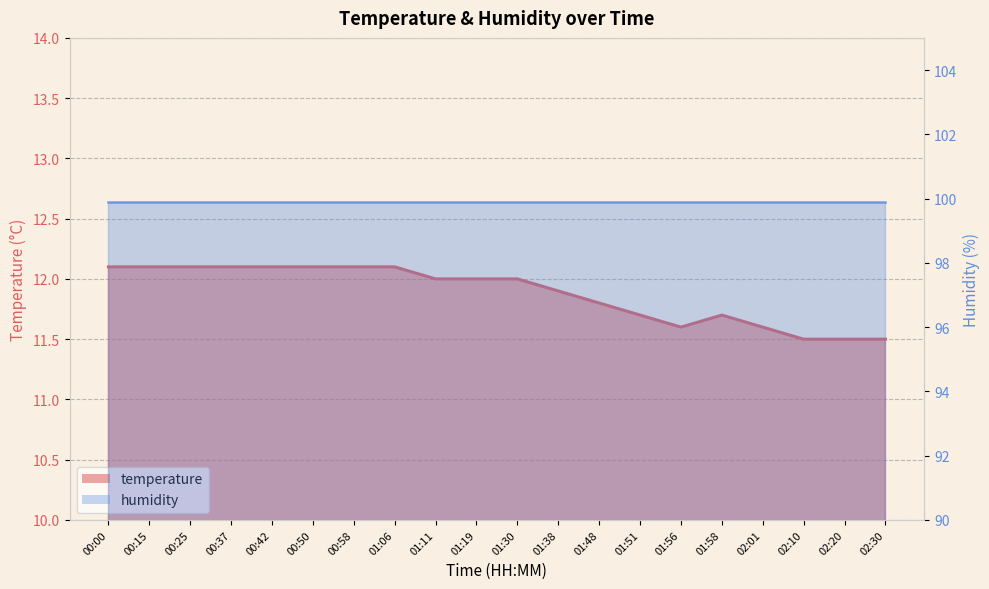

What is the maximum value shown in the chart?

12.1